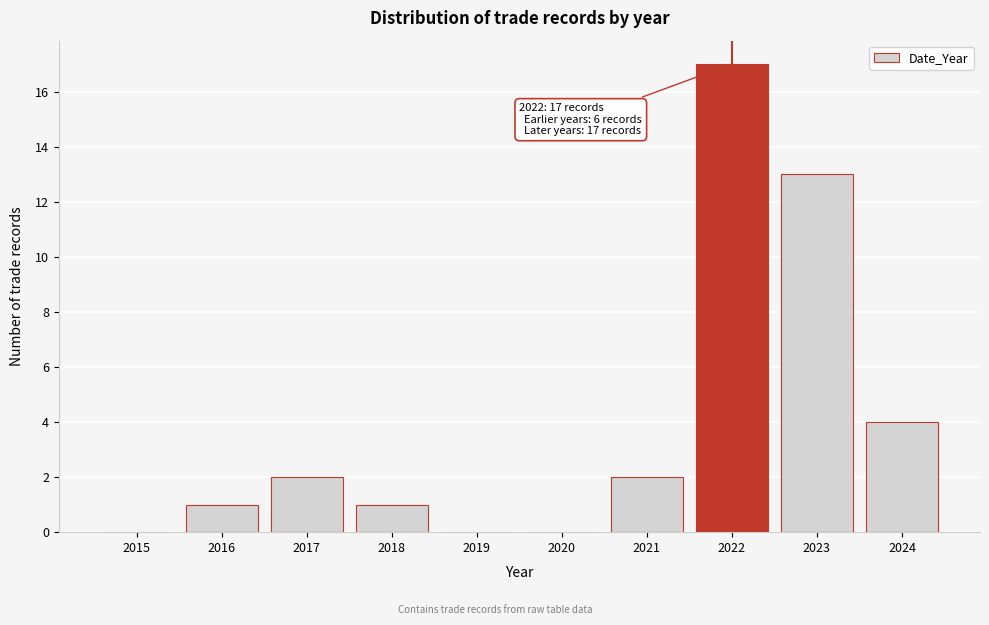

Reading left to right, list all the values displayed in this chart.

2015=0	2016=1	2017=2	2018=1	2019=0	2020=0	2021=2	2022=17	2023=13	2024=4